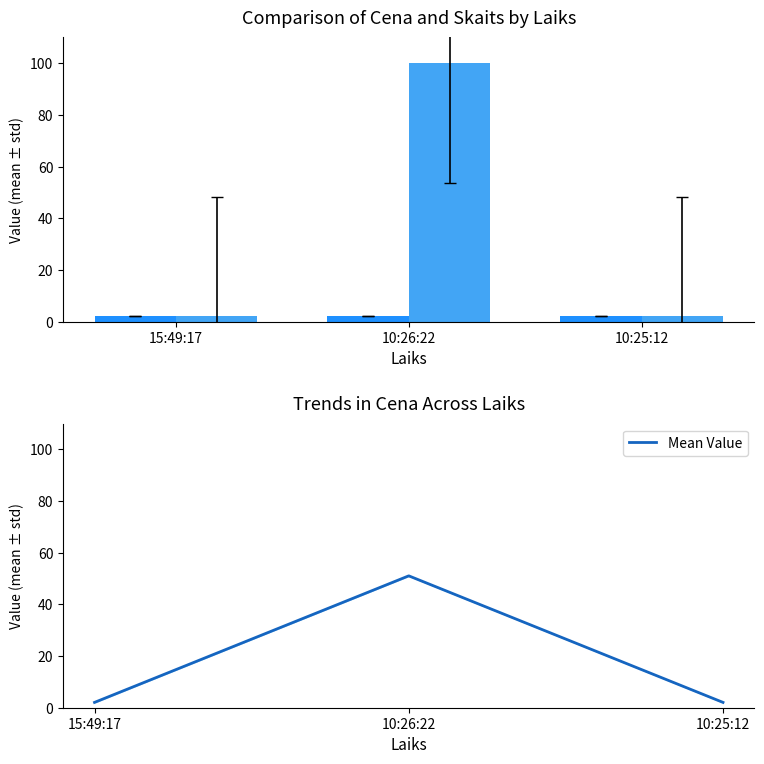

What is the difference between the highest and lowest values at 10:25:12?

0.1